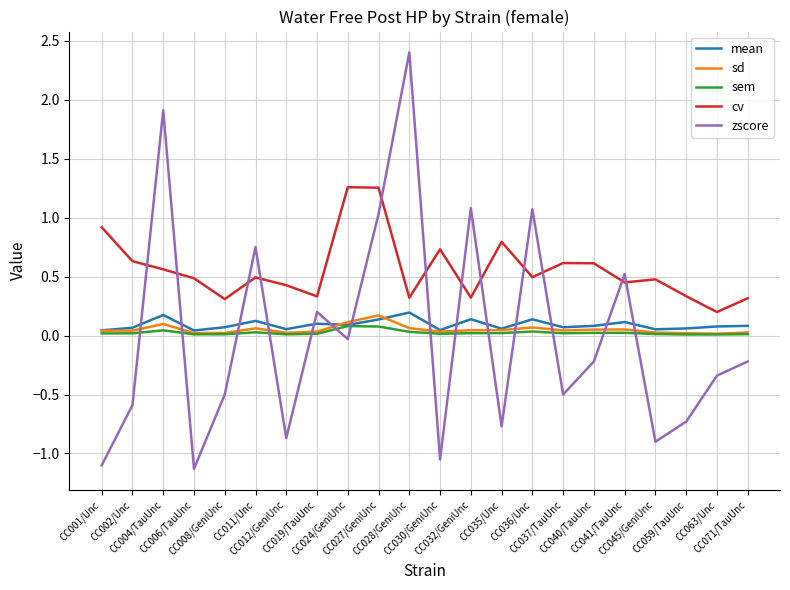

True or false: zscore and mean cross at least once.

True